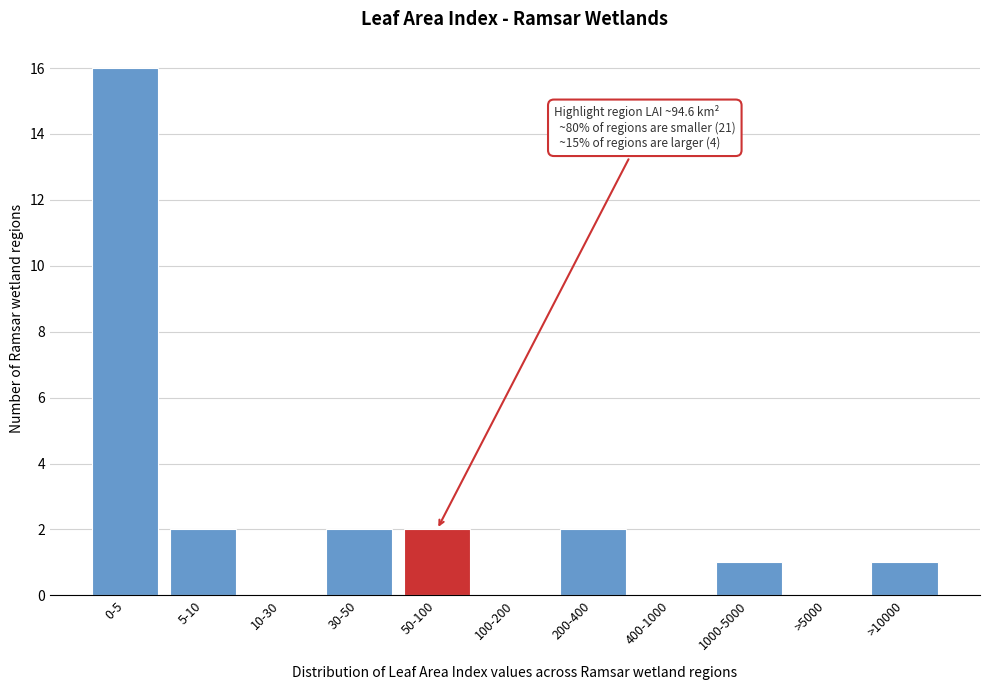

Reading right to left, transcribe all the data shown in this chart.

>10000=1	>5000=0	1000-5000=1	400-1000=0	200-400=2	100-200=0	50-100=2	30-50=2	10-30=0	5-10=2	0-5=16